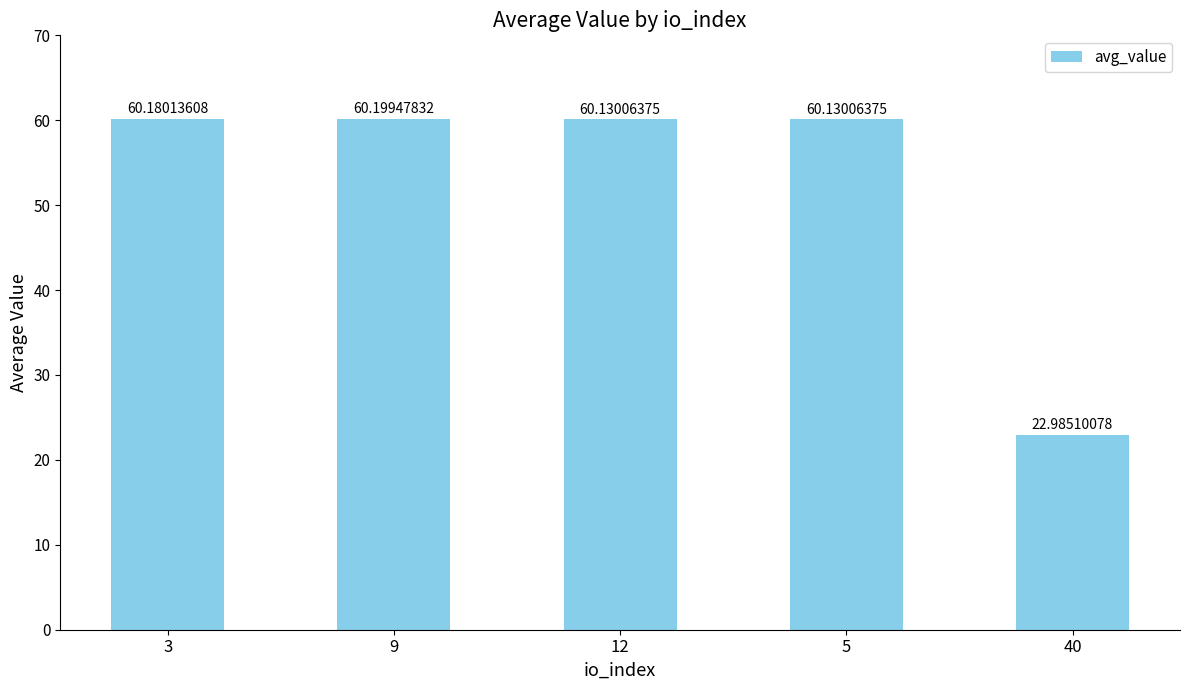

What is the difference between the second highest and minimum values?

37.2